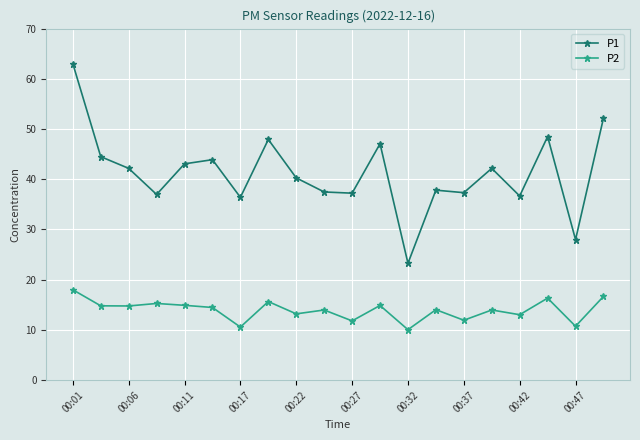

True or false: P1 has more than 1 interior local peaks.

True